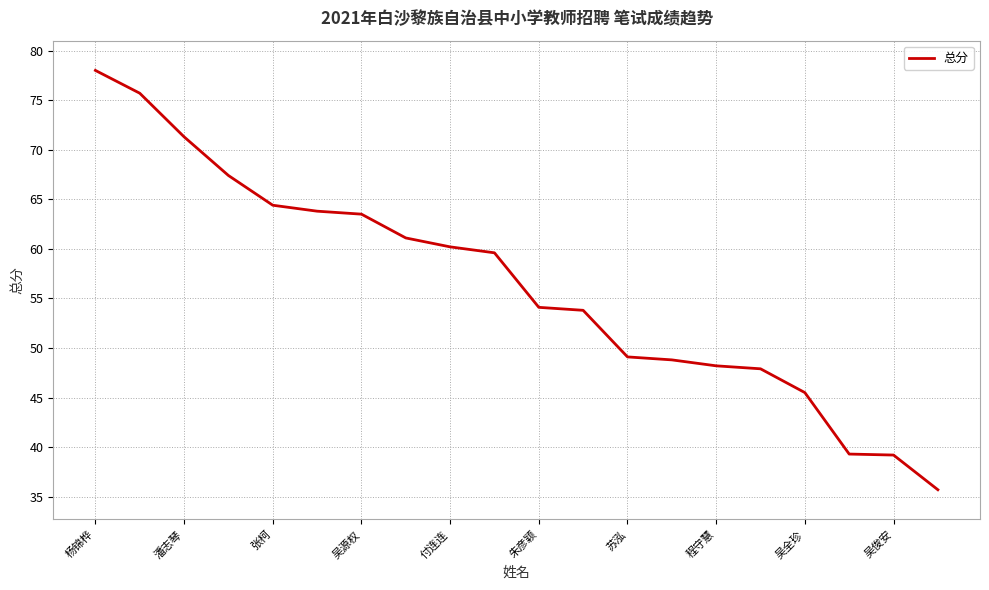

What is the maximum value shown in the chart?

78.0